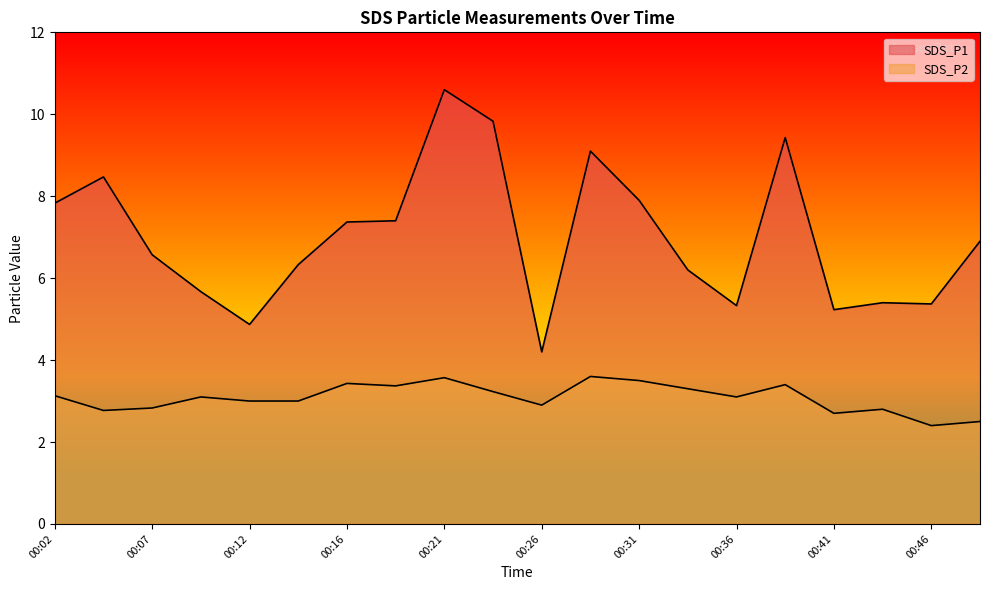

Reading right to left, transcribe all the data shown in this chart.

SDS_P1: 00:48=6.9	00:46=5.4	00:43=5.4	00:41=5.2	00:38=9.4	00:36=5.3	00:33=6.2	00:31=7.9	00:29=9.1	00:26=4.2	00:24=9.8	00:21=10.6	00:19=7.4	00:16=7.4	00:14=6.3	00:12=4.9	00:09=5.7	00:07=6.6	00:04=8.5	00:02=7.8
SDS_P2: 00:48=2.5	00:46=2.4	00:43=2.8	00:41=2.7	00:38=3.4	00:36=3.1	00:33=3.3	00:31=3.5	00:29=3.6	00:26=2.9	00:24=3.2	00:21=3.6	00:19=3.4	00:16=3.4	00:14=3.0	00:12=3.0	00:09=3.1	00:07=2.8	00:04=2.8	00:02=3.1